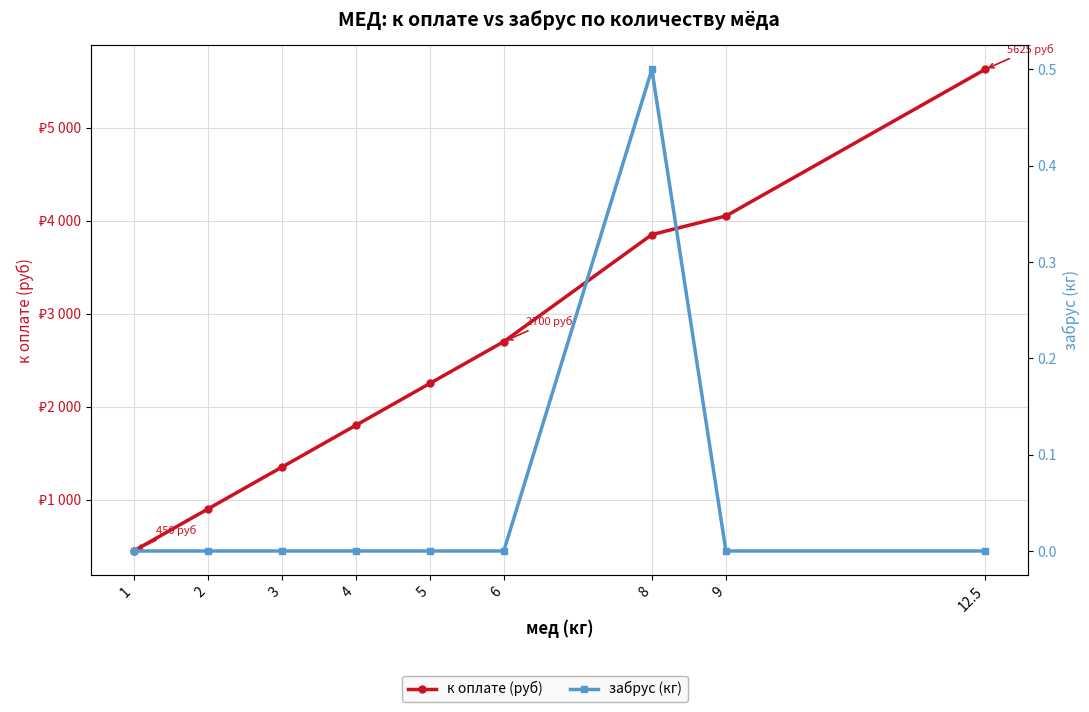

Is it true that забрус (кг) equals 0.3 at 8?

False